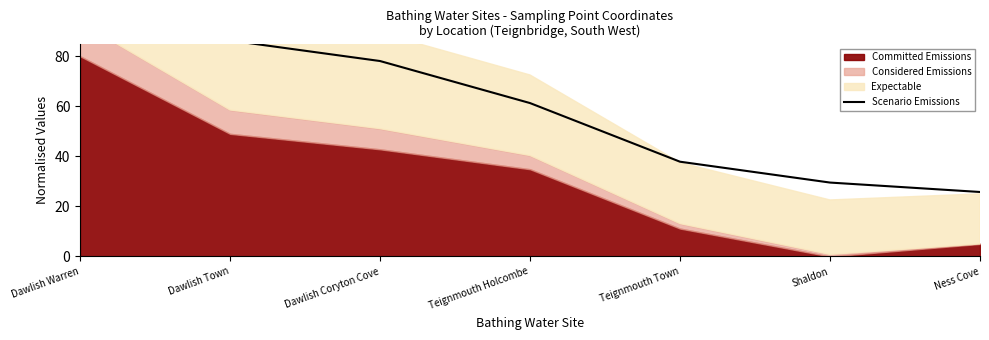

True or false: there are more than 0 points higher than both neighbors.

False